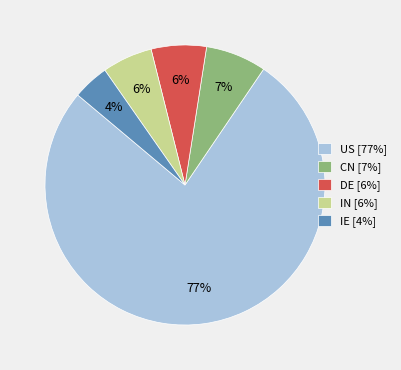

Combined, do US [77%] and IE [4%] account for over 50%?

Yes